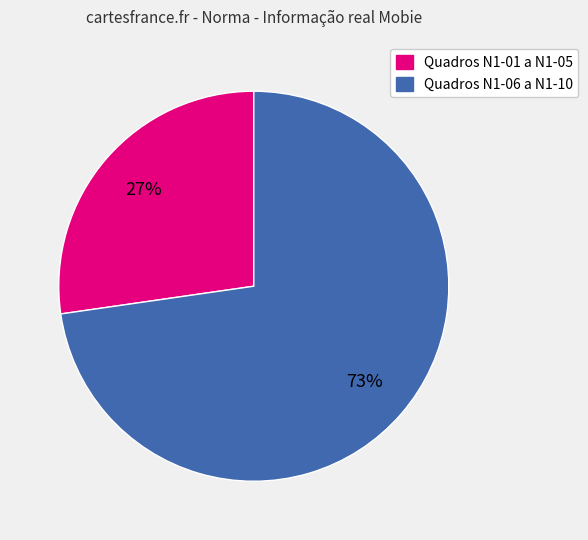

Does any single category account for the majority?

Yes